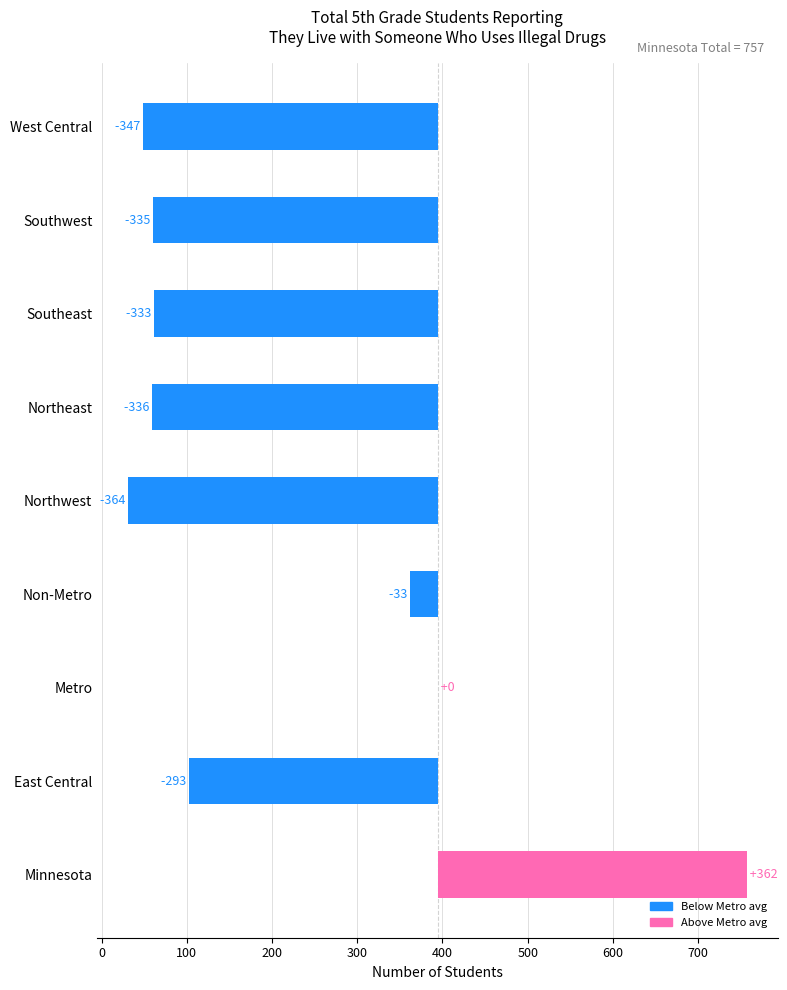

What is the change in value from Northeast to Southwest?

+1